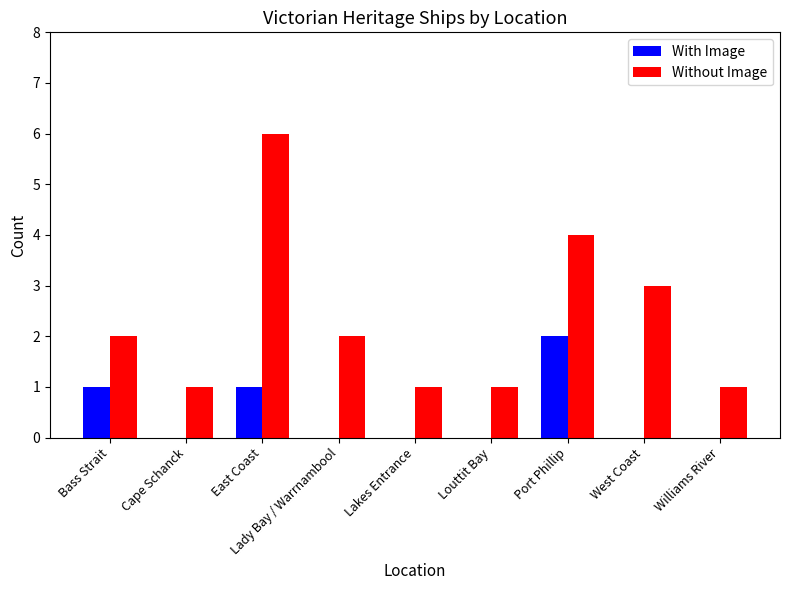

Reading left to right, extract all data points from this chart.

With Image: Bass Strait=1	Cape Schanck=0	East Coast=1	Lady Bay / Warrnambool=0	Lakes Entrance=0	Louttit Bay=0	Port Phillip=2	West Coast=0	Williams River=0
Without Image: Bass Strait=2	Cape Schanck=1	East Coast=6	Lady Bay / Warrnambool=2	Lakes Entrance=1	Louttit Bay=1	Port Phillip=4	West Coast=3	Williams River=1